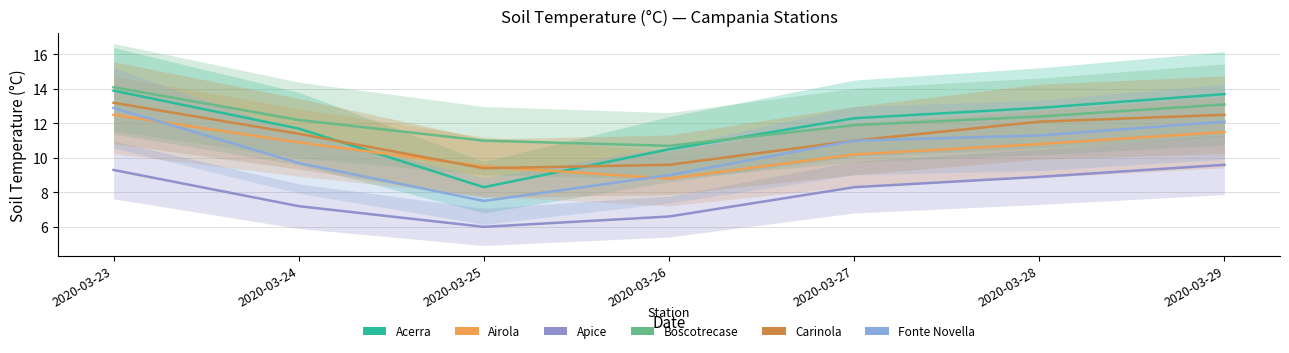

What is the difference between the second highest and second lowest values in the Acerra series?

3.2